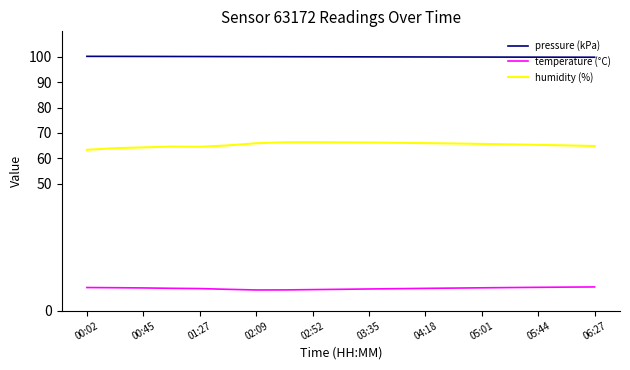

What is the sum of all temperature (°C) values?

167.0